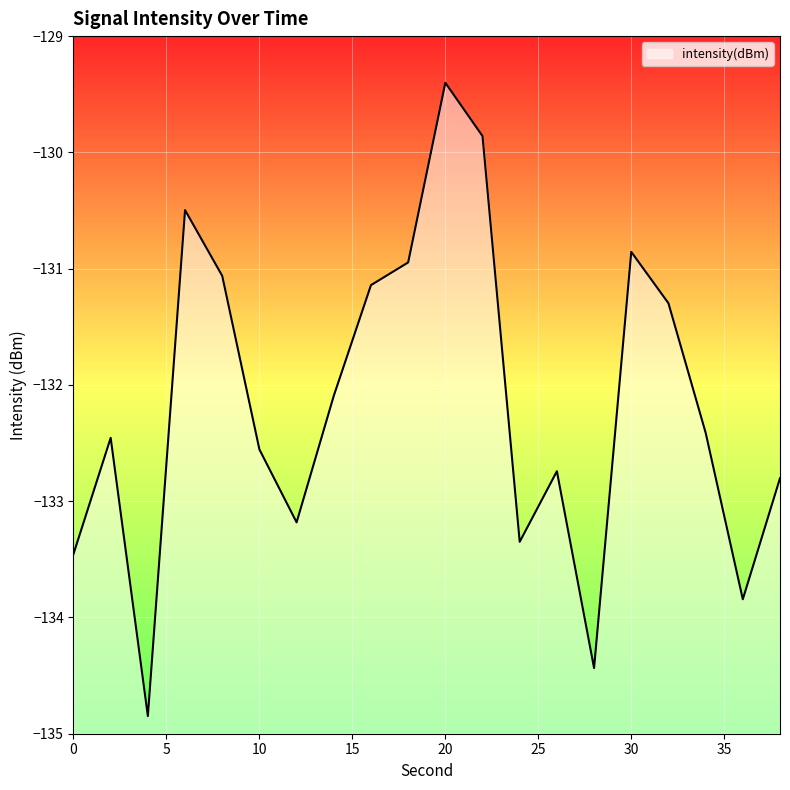

True or false: there are more than 2 points higher than both neighbors.

True